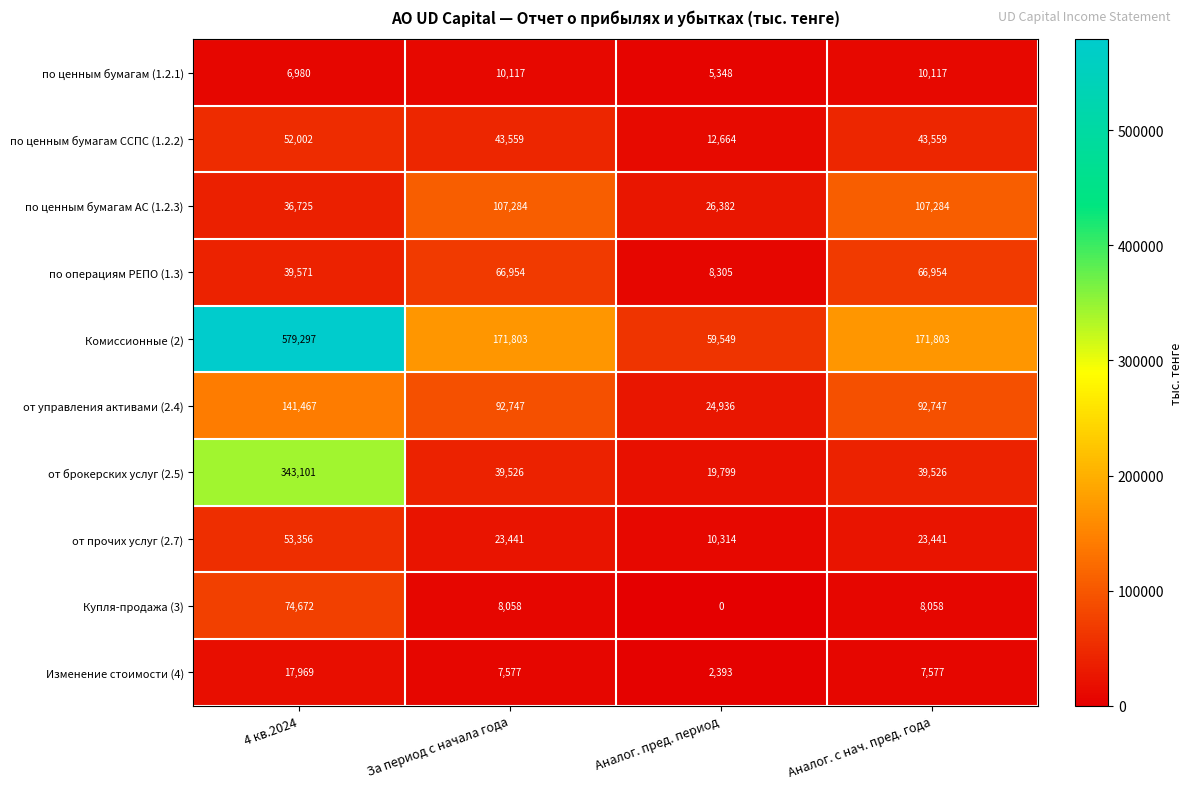

Count the number of categories in the chart.

4